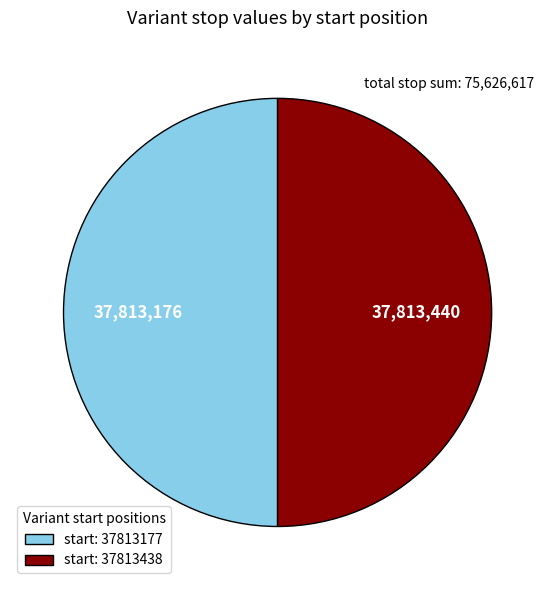

How many slices are in this pie chart?

2